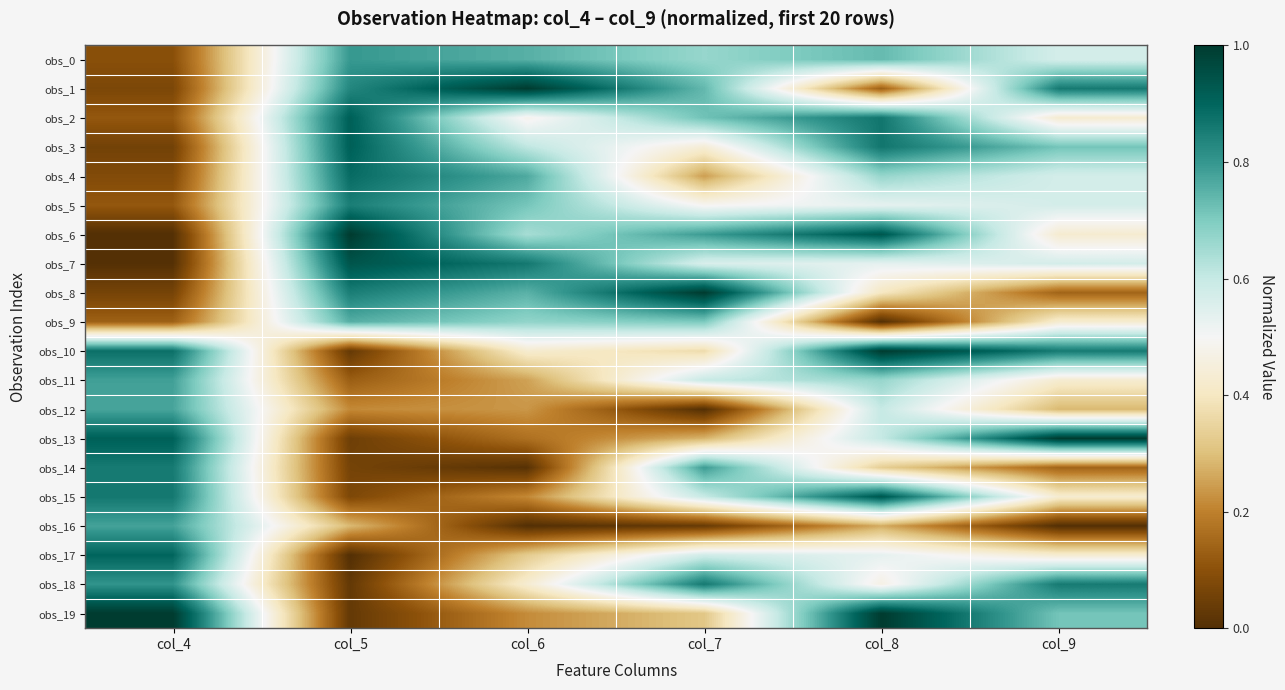

Which series has the widest spread of values?

obs_6